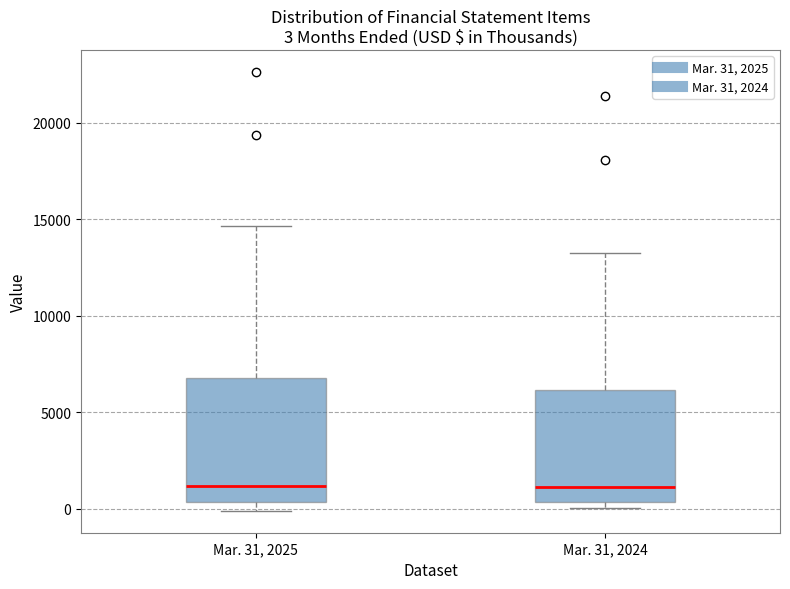

Which box is the tallest, from its lower edge to its upper edge?

Mar. 31, 2025